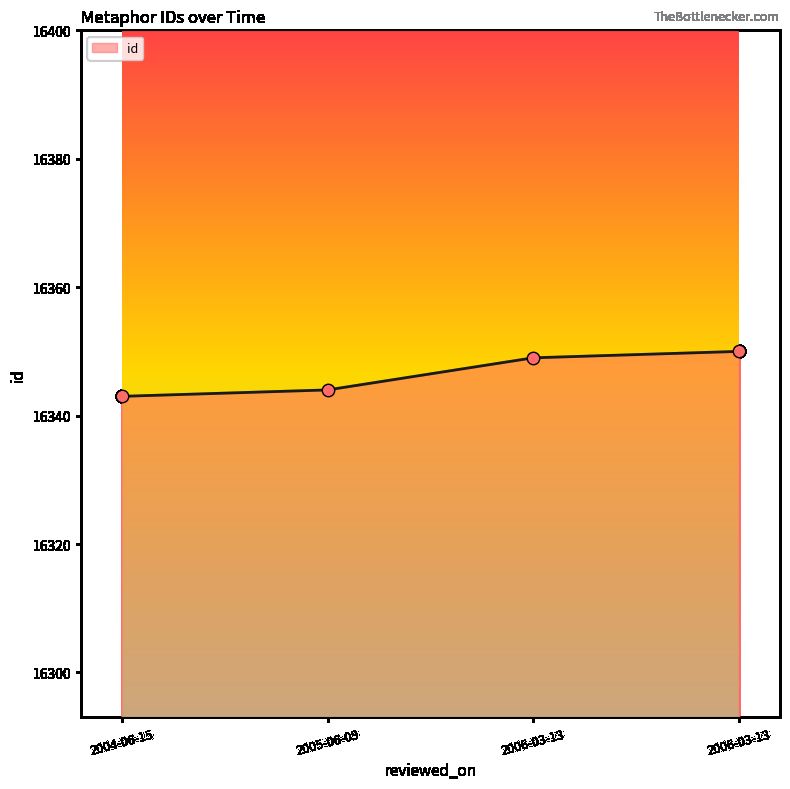

What is the change in value from 2005-06-09 to 2006-03-13?

+6